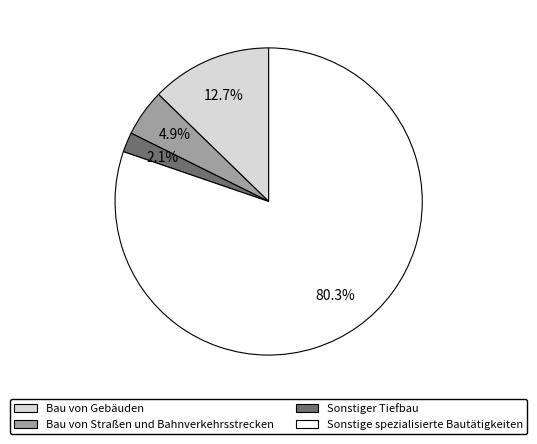

Is the sum of Sonstiger Tiefbau and Sonstige spezialisierte Bautätigkeiten greater than half?

Yes